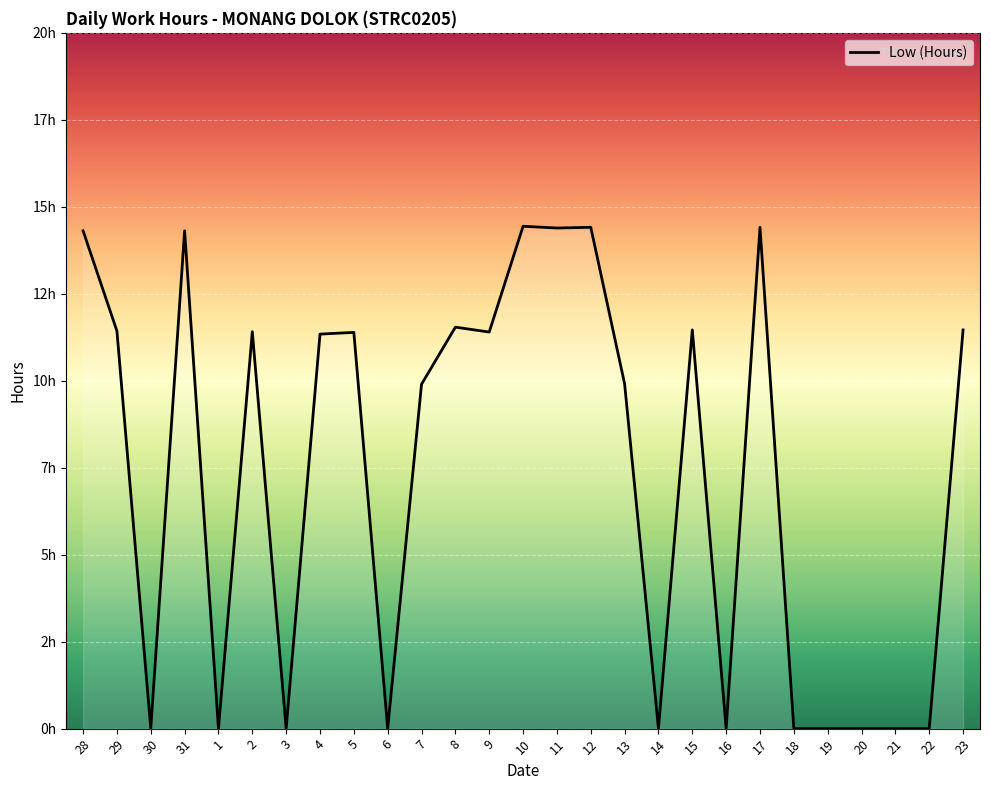

What is the difference between the second highest and minimum values?

14.4